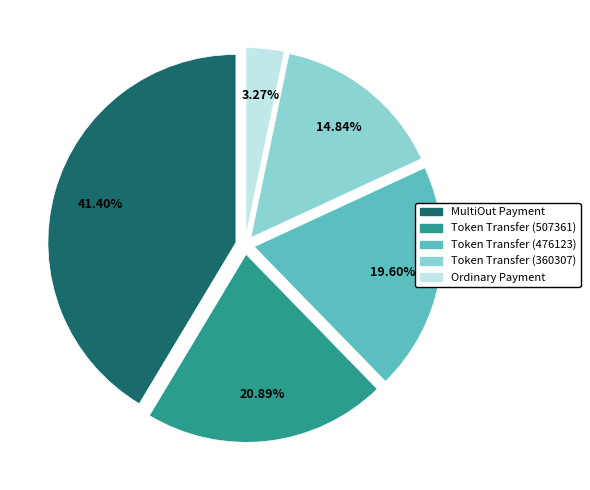

The Token Transfer (360307) slice represents 2% of the pie. True or false?

False